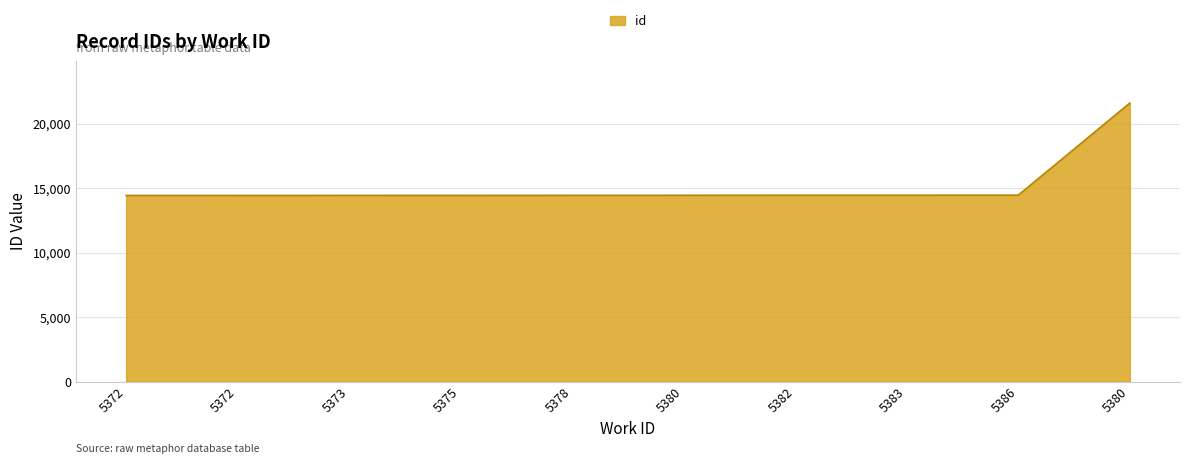

Approximately how many times larger is the value at 5386 compared to 5375?

1.0